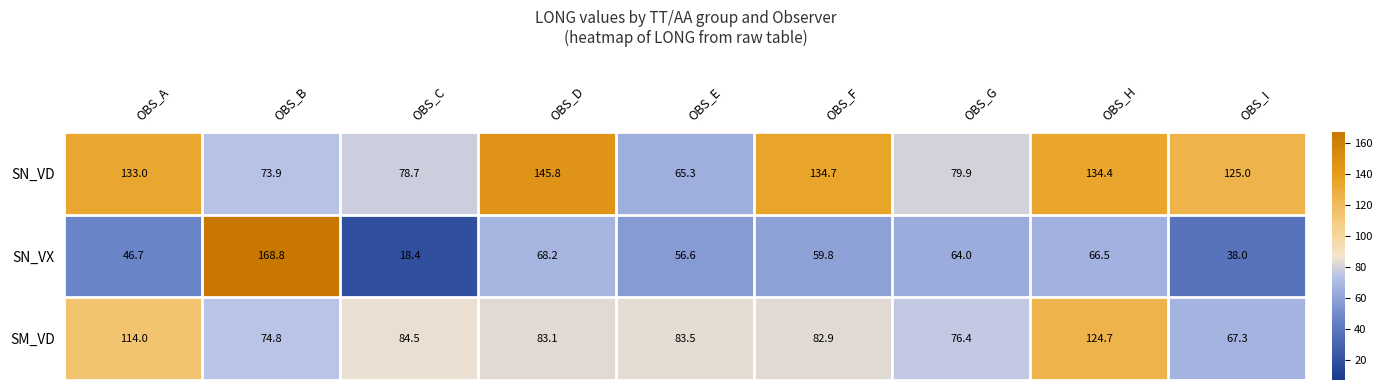

Which series has the largest range (max minus min)?

SN_VX